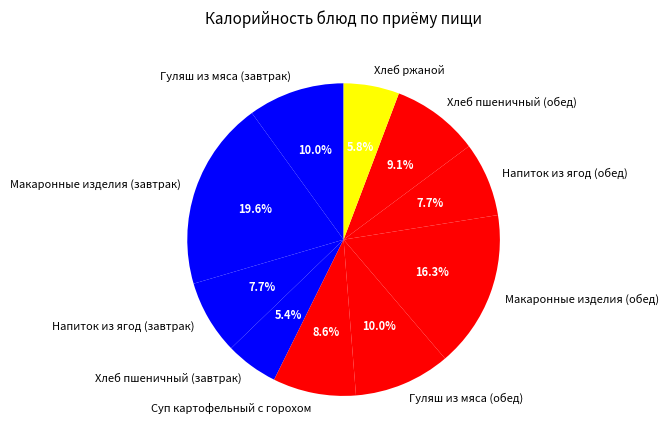

To the nearest percent, what percentage of the pie is Хлеб ржаной?

6%